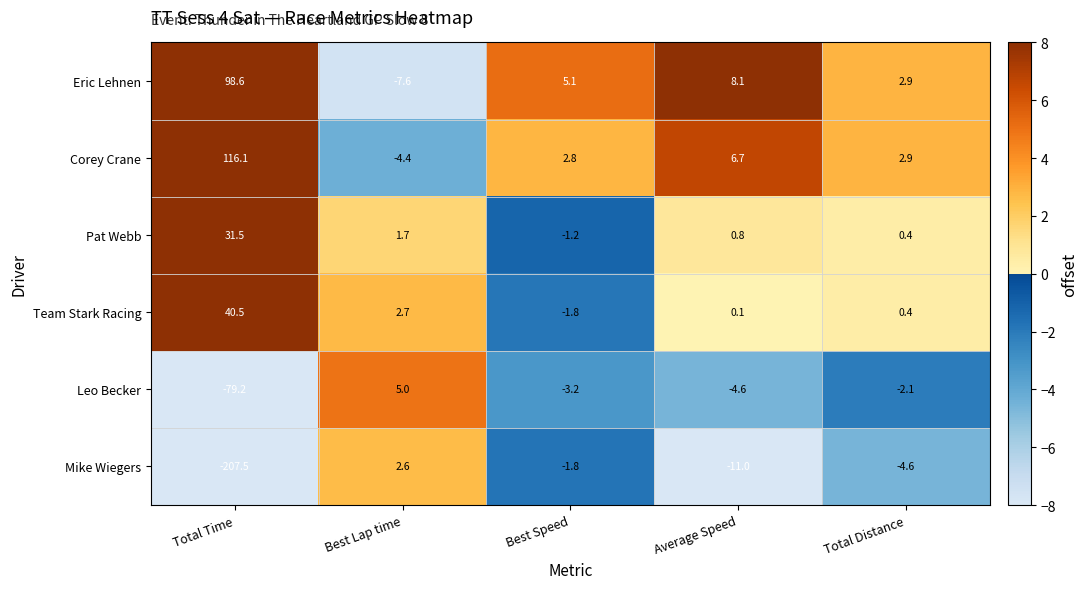

How many values in Mike Wiegers are below zero?

4